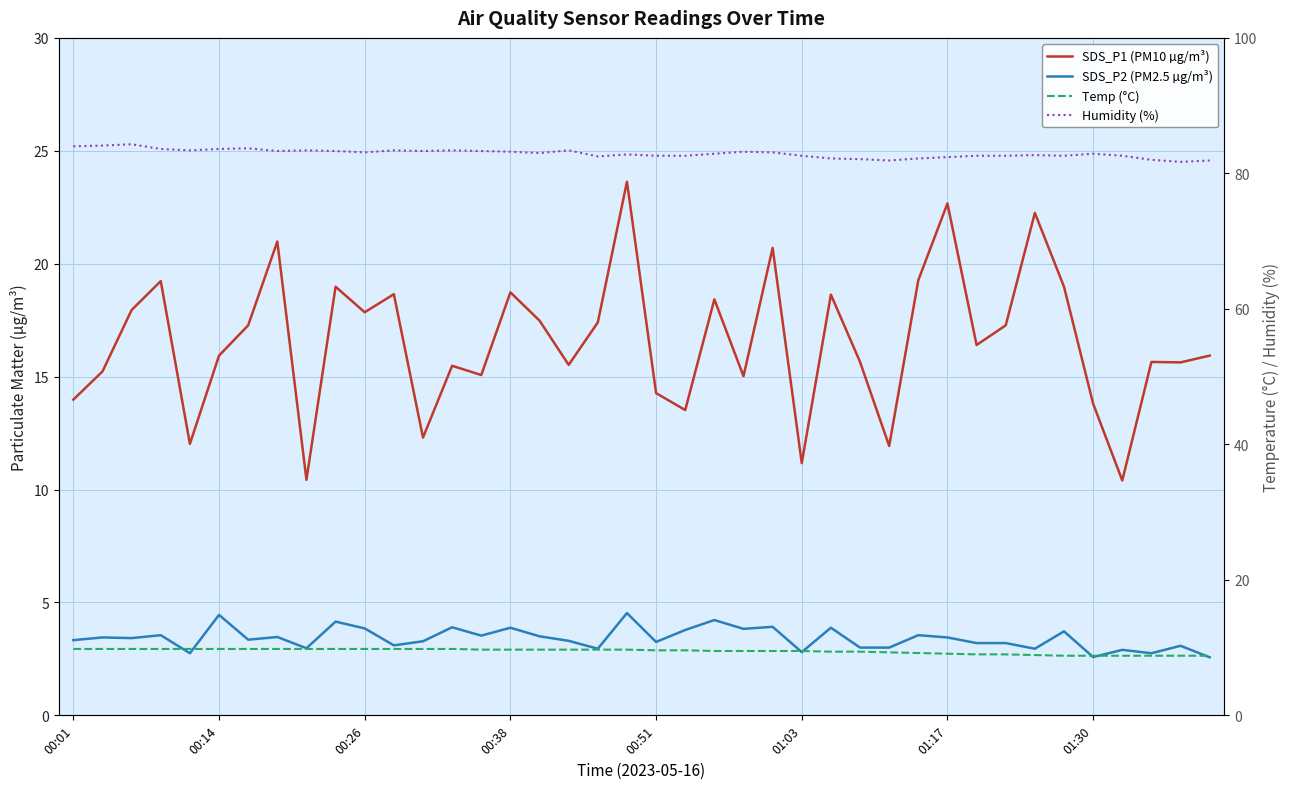

Reading left to right, what are all the values shown in this chart?

SDS_P1 (PM10 µg/m³): 14.0	15.2	17.9	19.2	12.0	15.9	17.3	21.0	10.4	19.0	17.9	18.6	12.3	15.5	15.1	18.7	17.5	15.5	17.4	23.6	14.3	13.5	18.4	15.0	20.7	11.2	18.6	15.7	11.9	19.3	22.7	16.4	17.3	22.2	19.0	13.8	10.4	15.7	15.6	15.9
SDS_P2 (PM2.5 µg/m³): 3.3	3.5	3.4	3.5	2.8	4.5	3.4	3.5	3.0	4.2	3.9	3.1	3.3	3.9	3.5	3.9	3.5	3.3	3.0	4.5	3.2	3.8	4.2	3.8	3.9	2.8	3.9	3.0	3.0	3.5	3.5	3.2	3.2	3.0	3.7	2.6	2.9	2.8	3.1	2.6
Temp (°C): 9.8	9.8	9.8	9.8	9.8	9.8	9.8	9.8	9.8	9.8	9.8	9.8	9.8	9.8	9.7	9.7	9.7	9.7	9.7	9.7	9.6	9.6	9.5	9.5	9.5	9.5	9.4	9.4	9.3	9.2	9.1	9.0	9.0	8.9	8.8	8.8	8.8	8.8	8.8	8.8
Humidity (%): 84.0	84.1	84.3	83.6	83.4	83.6	83.7	83.3	83.4	83.3	83.1	83.4	83.3	83.4	83.3	83.2	83.0	83.4	82.5	82.8	82.6	82.6	82.9	83.2	83.1	82.6	82.2	82.1	81.9	82.2	82.4	82.6	82.6	82.7	82.6	82.9	82.6	82.0	81.7	81.9